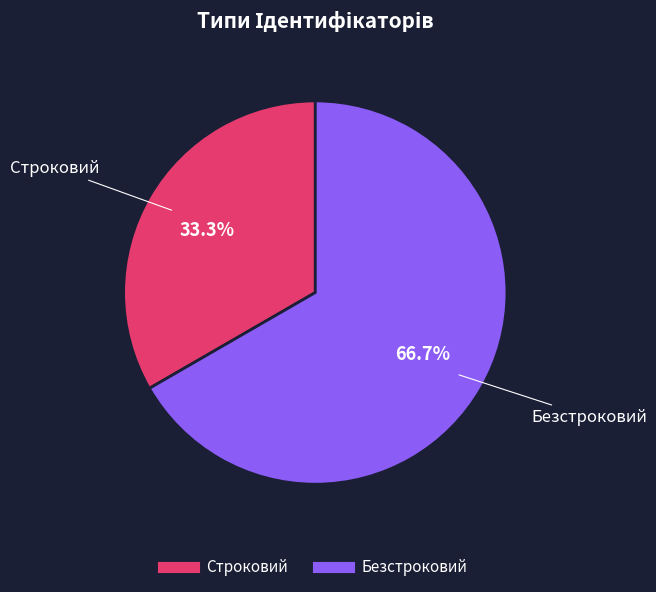

Is it true that Строковий is 33% of the pie?

True